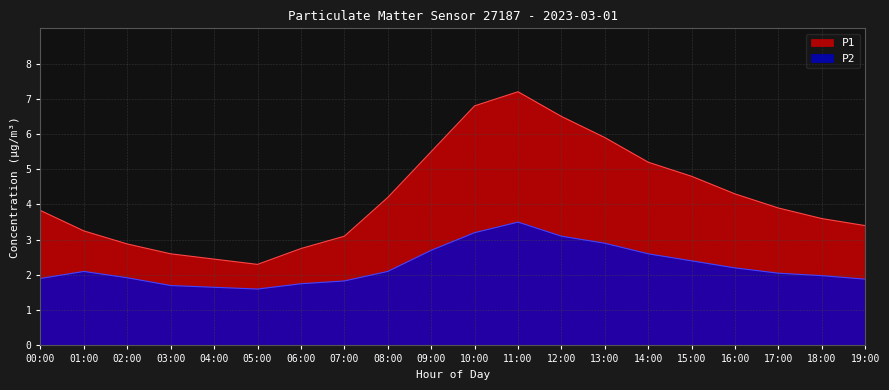

True or false: P1 and P2 cross at least once.

False